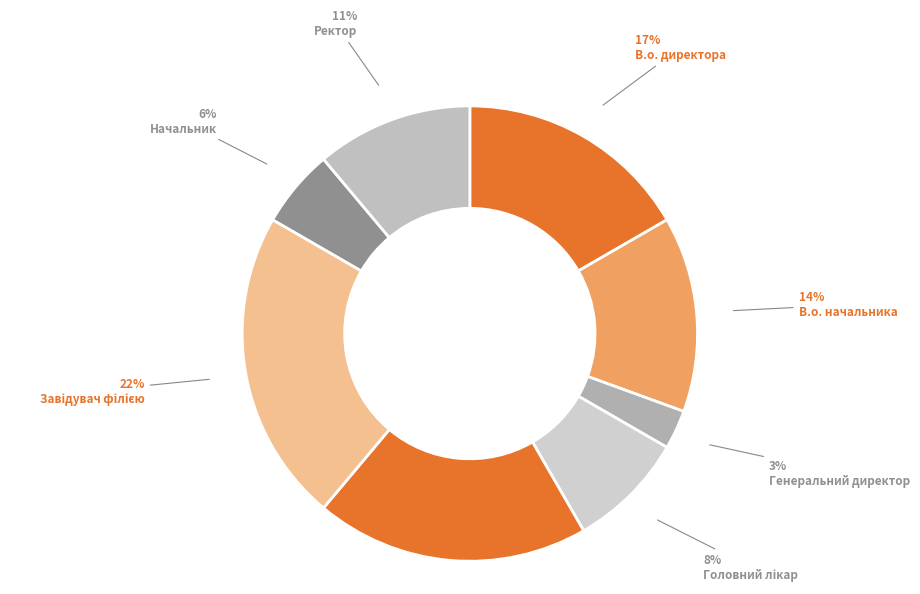

To the nearest percent, what is the difference between the largest and smallest slice percentages?

19%